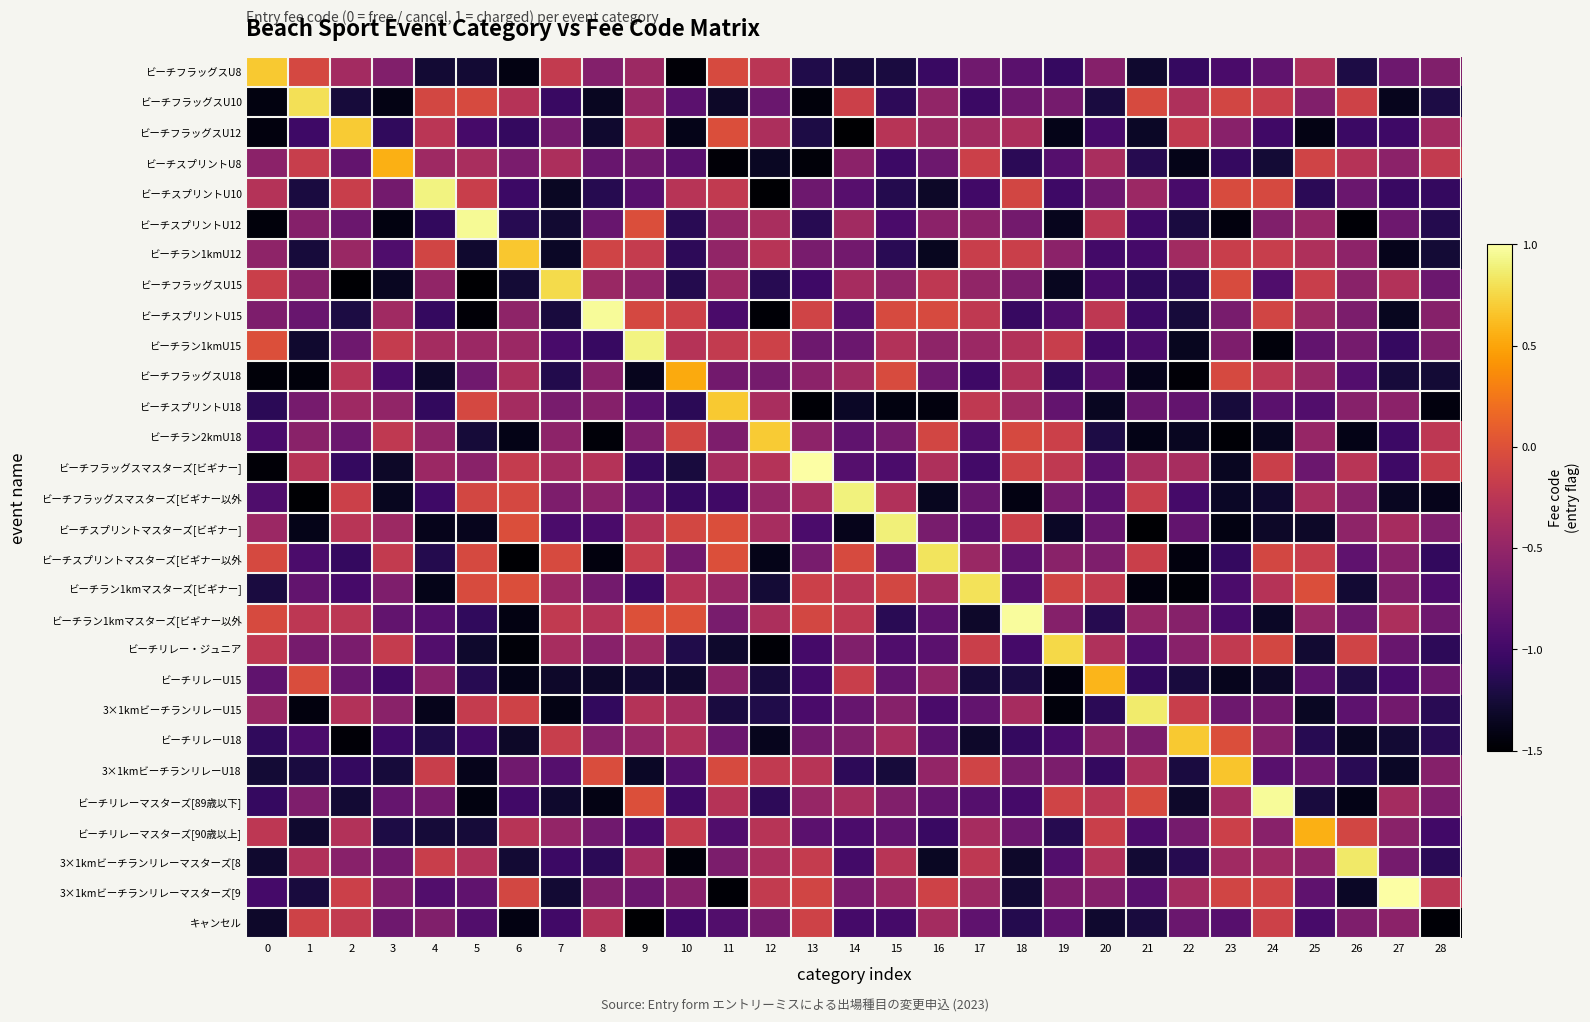

Which label corresponds to the largest value in the chart?

13